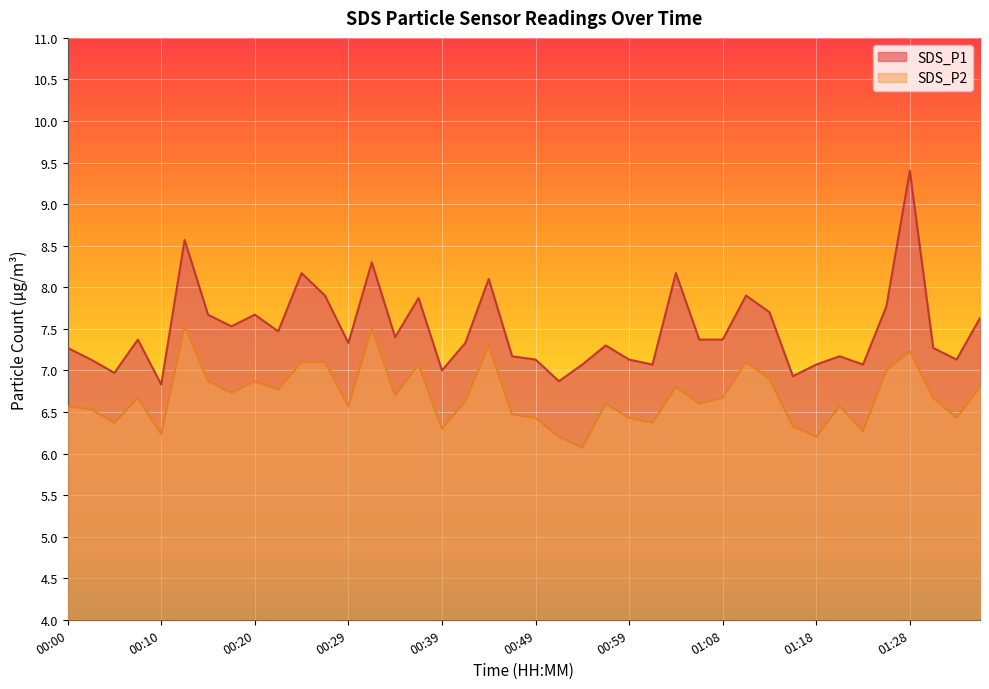

The SDS_P1 series shows 4.7 at 01:01. True or false?

False